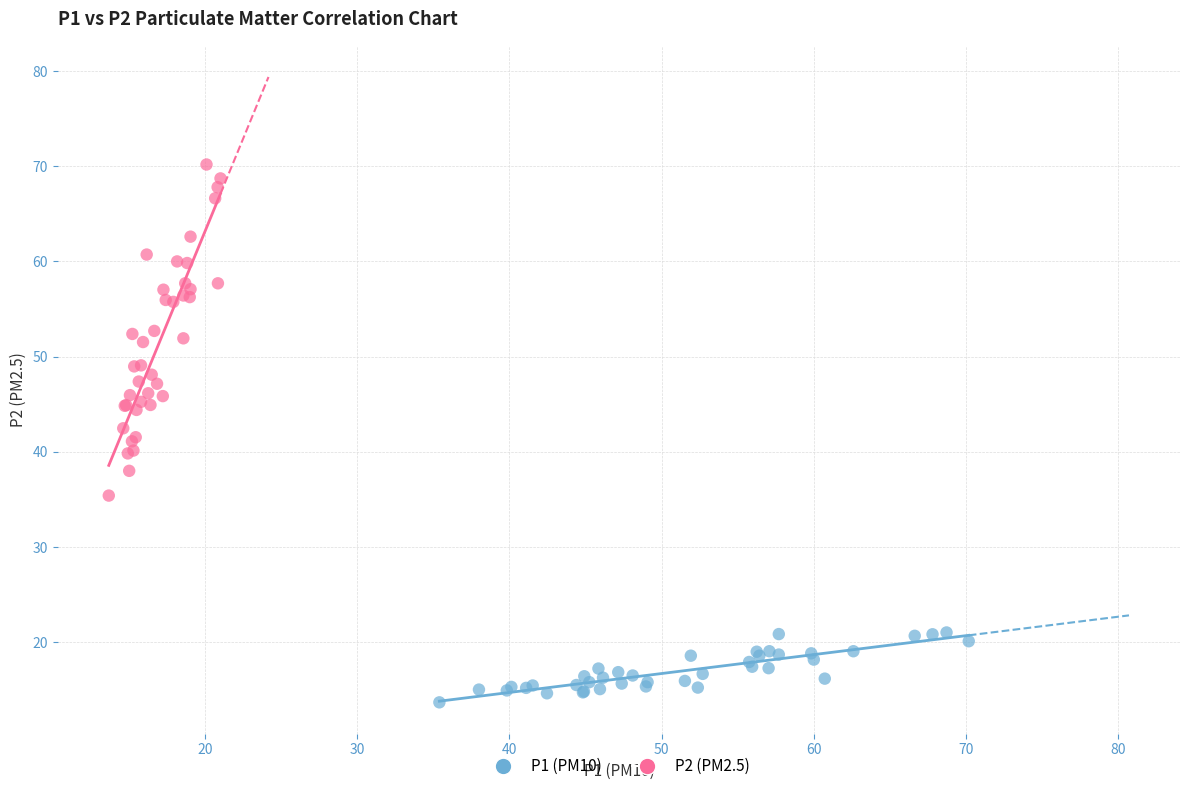

Which series has the widest spread of Y values?

P2 (PM2.5)